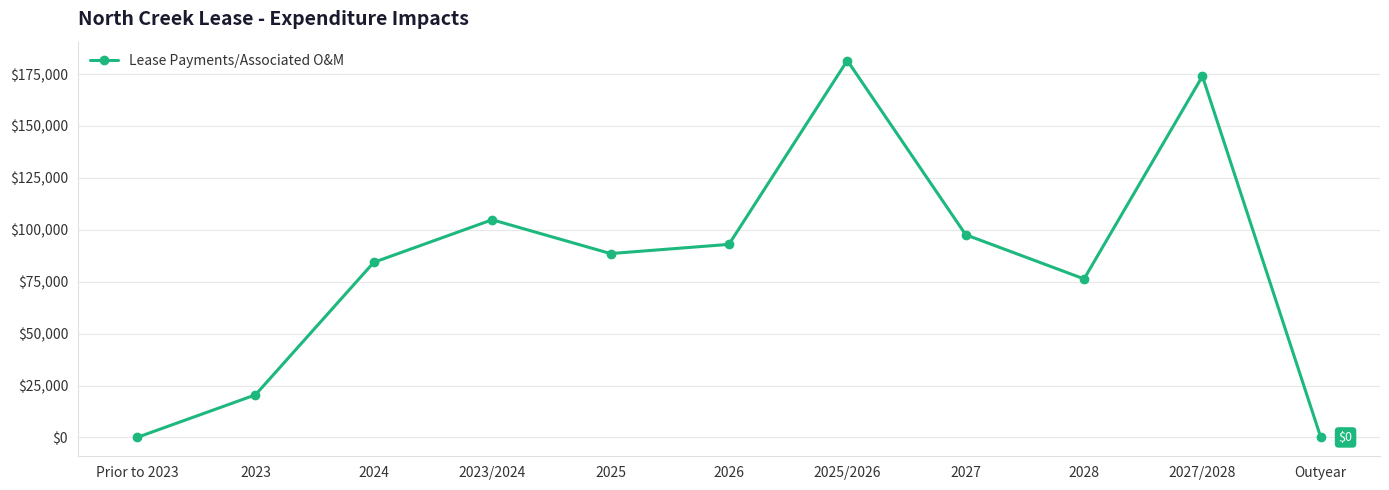

Which category has the highest value across all series?

2025/2026